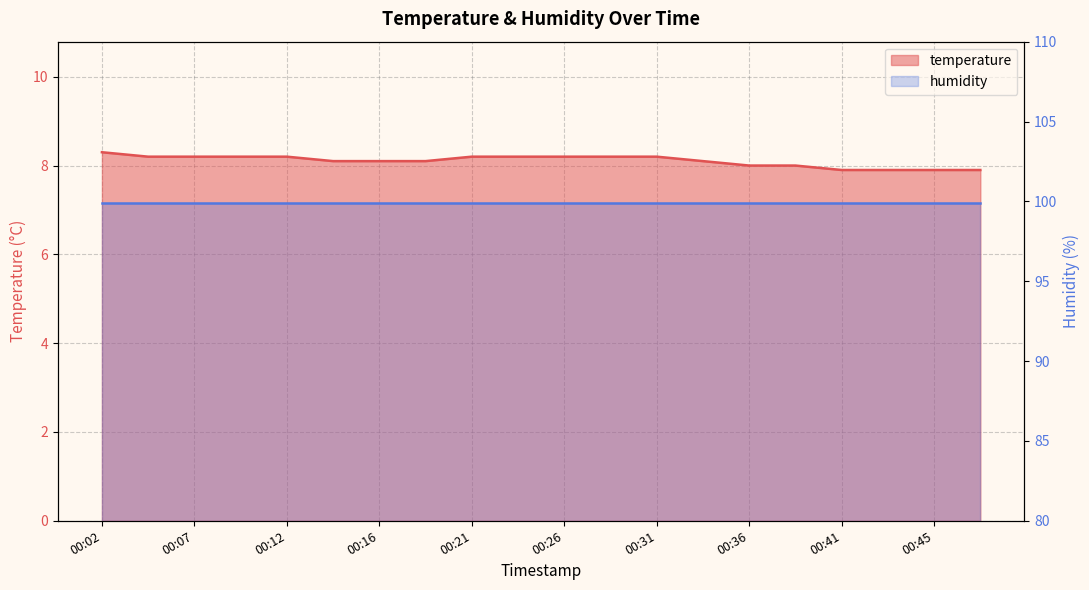

At which label is the value closest to 8?

00:36